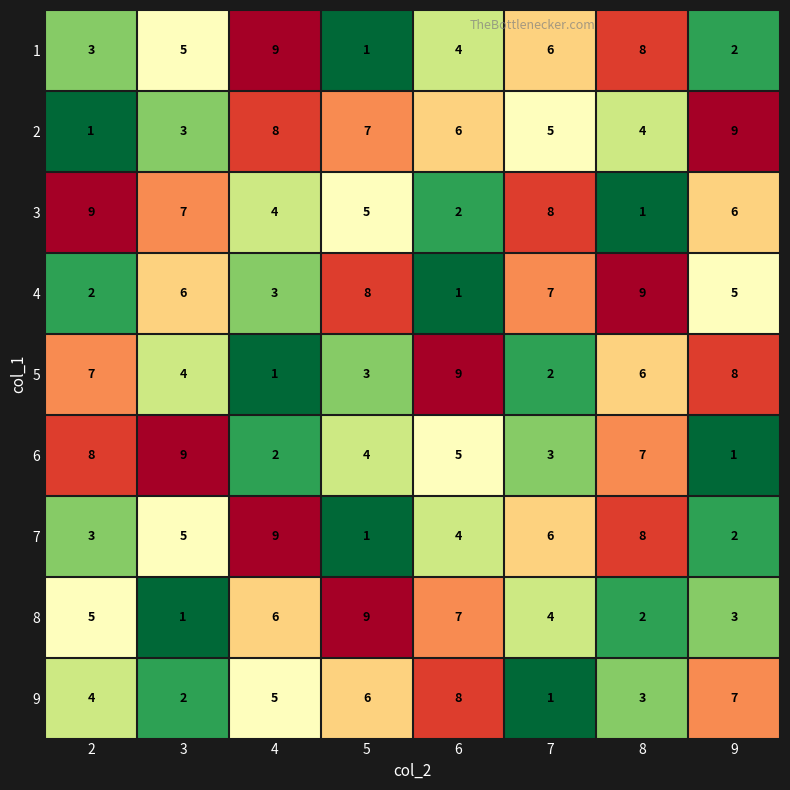

What is the difference between the second highest and minimum values in the 9 series?

6